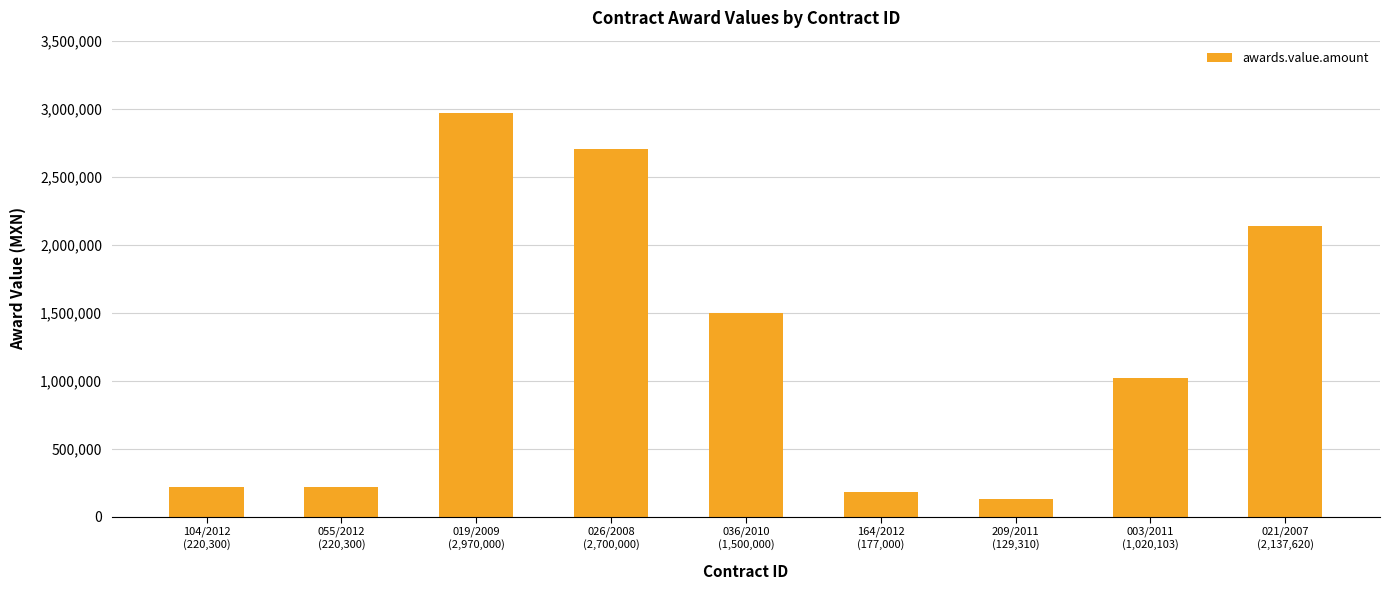

The chart shows a value of 1371435.3 at 021/2007
(2,137,620). True or false?

False